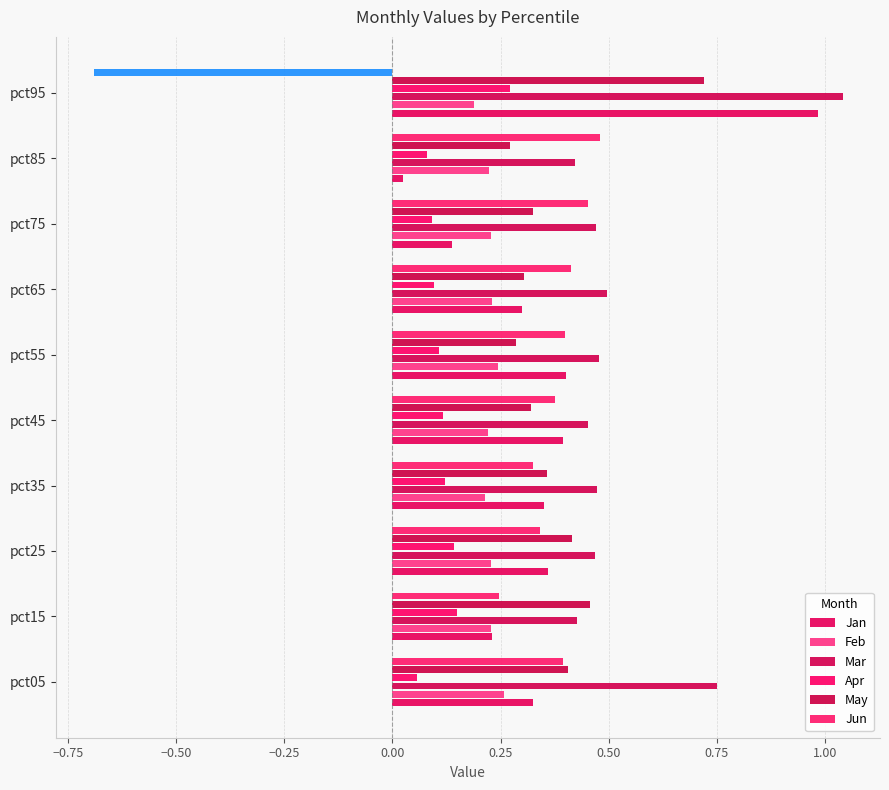

Which label corresponds to the smallest value in the chart?

pct95